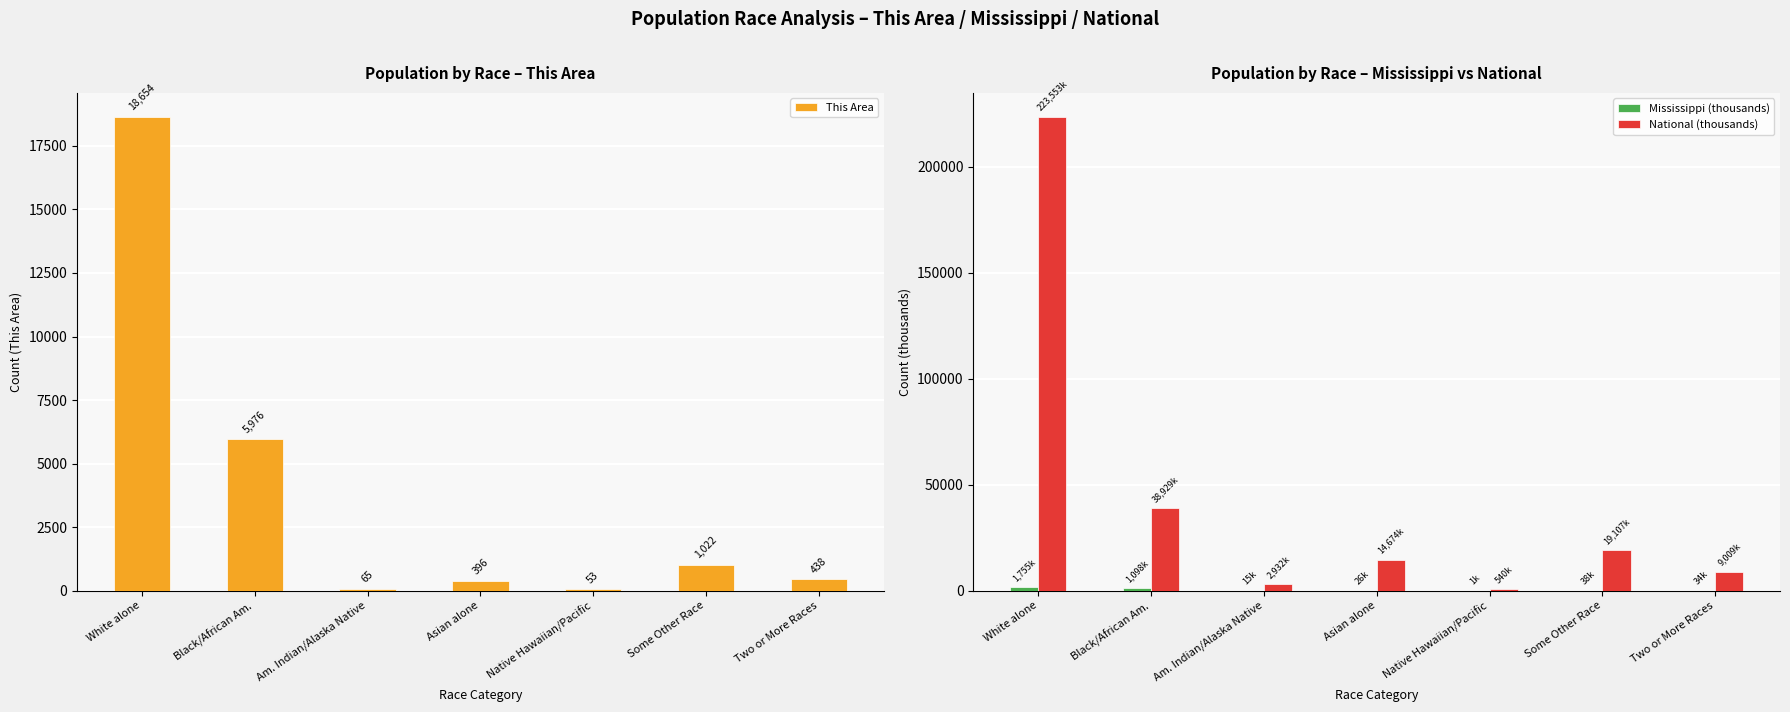

The National (thousands) series shows 2932.2 at Am. Indian/Alaska Native. True or false?

True